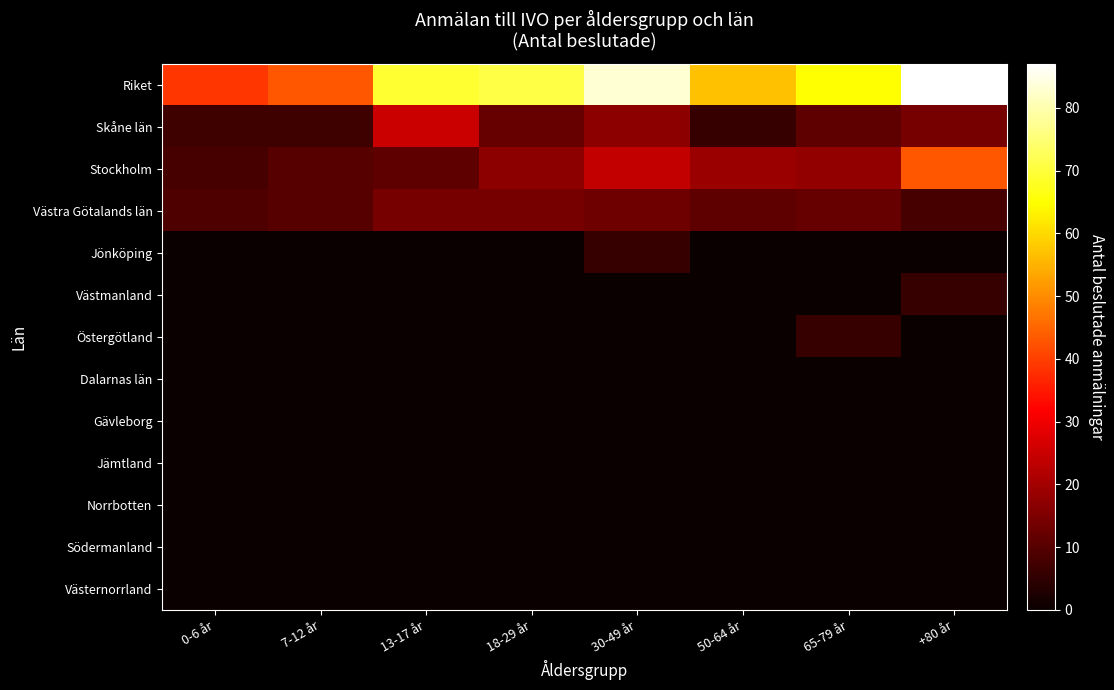

Which series has the largest range (max minus min)?

Riket